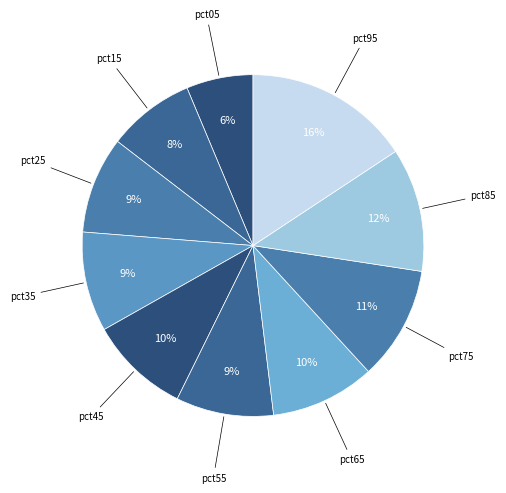

How many segments does this pie chart have?

10